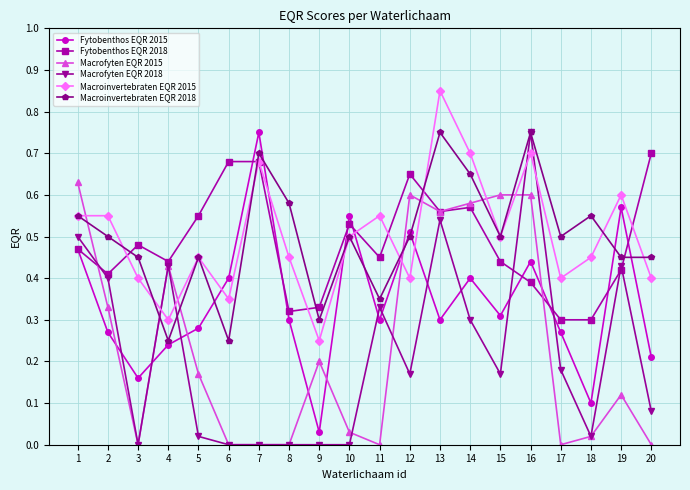

Is the value of Fytobenthos EQR 2018 at 6 greater than the value of Macrofyten EQR 2015 at 20?

Yes